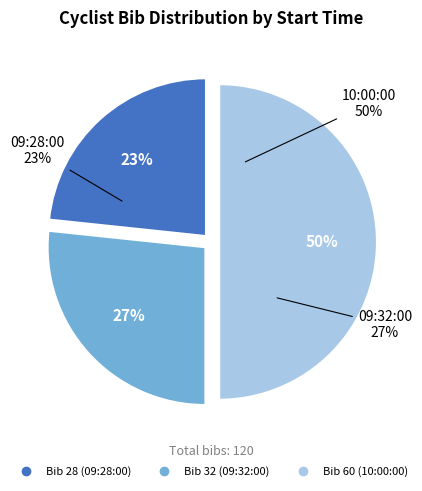

To the nearest percent, what percentage of the pie is 09:32:00?

27%